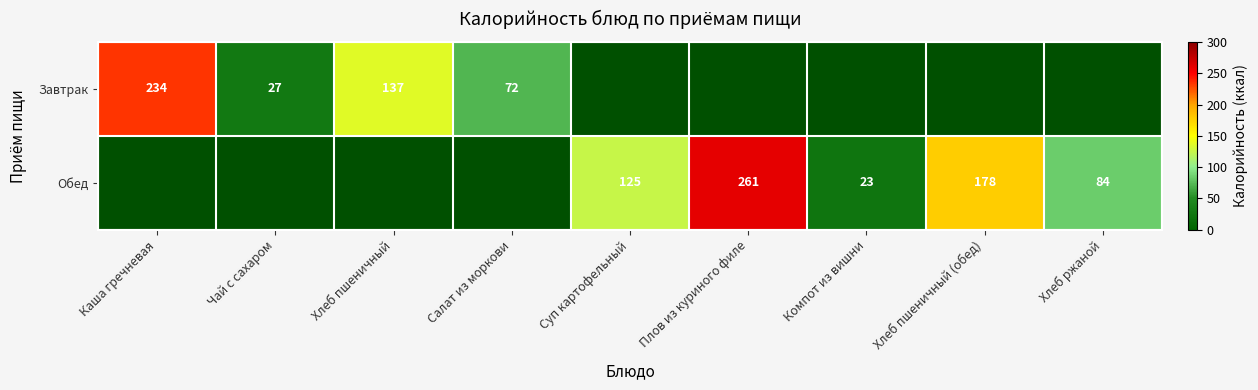

True or false: Обед has a value of 84 at Хлеб ржаной.

True